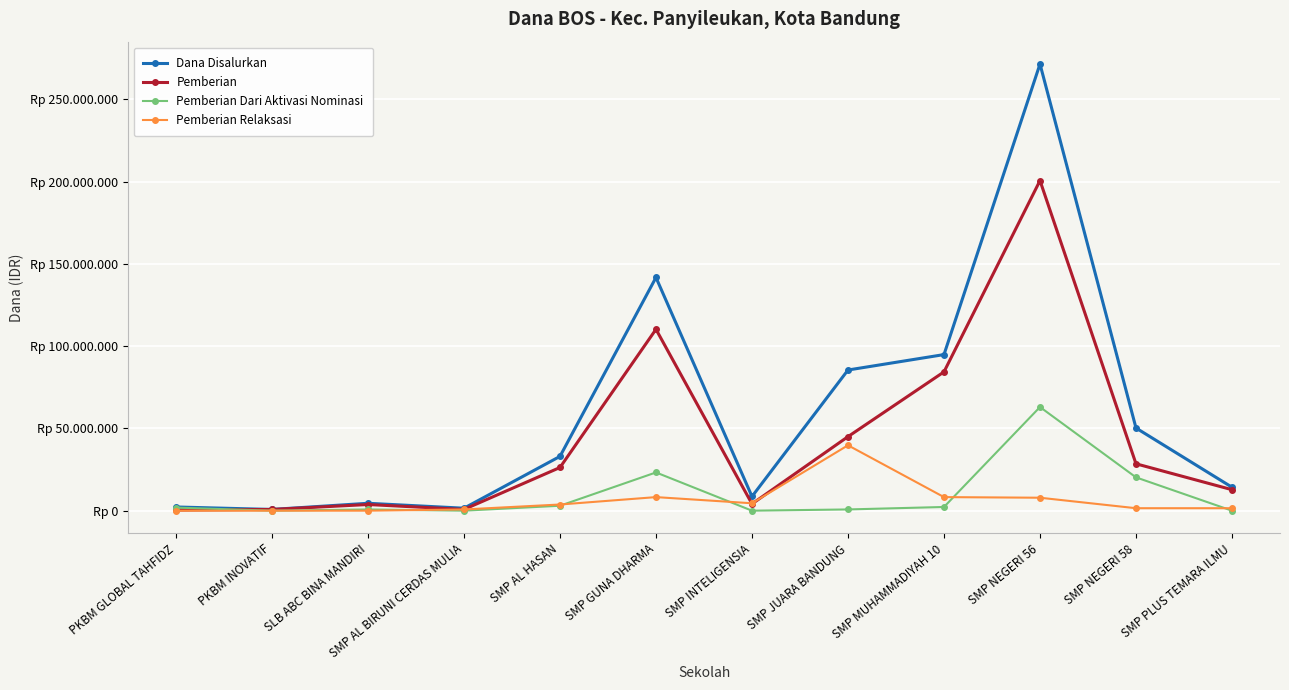

At which label does Pemberian reach its peak?

SMP NEGERI 56